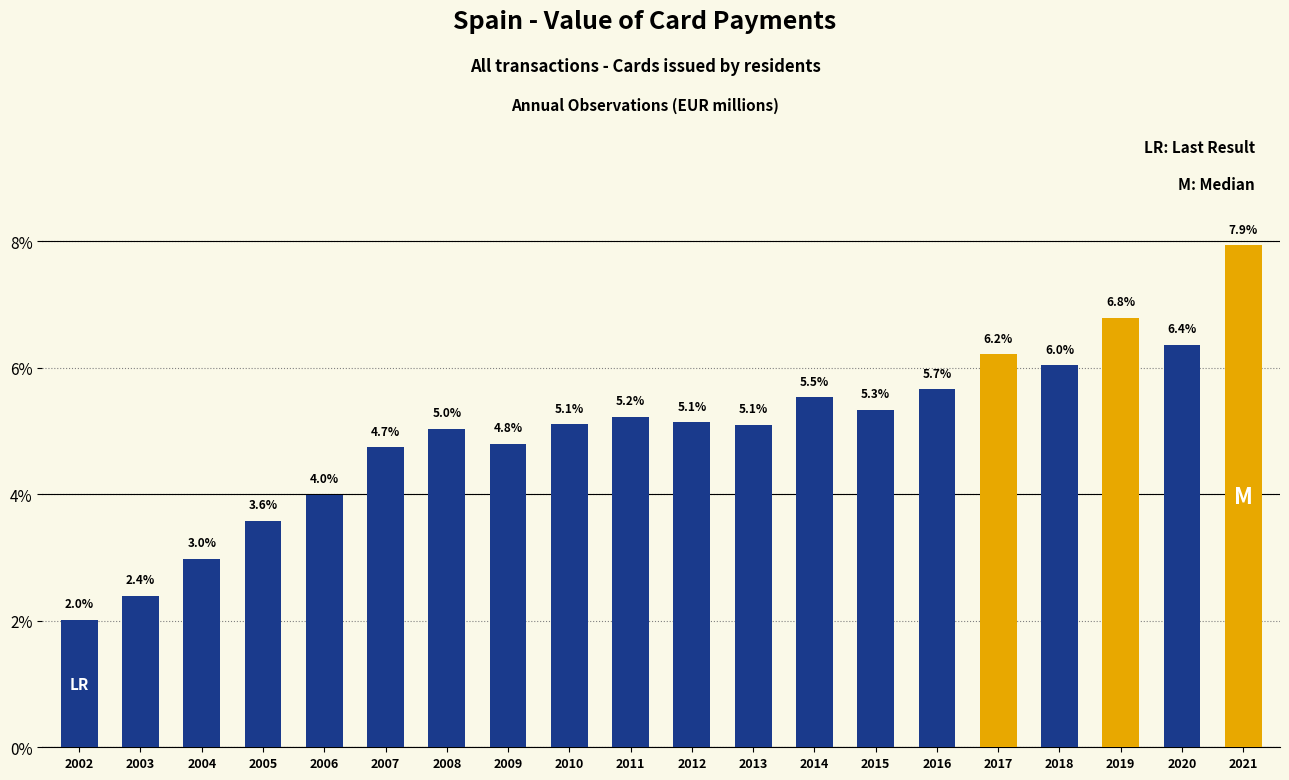

How many series are shown in this chart?

1